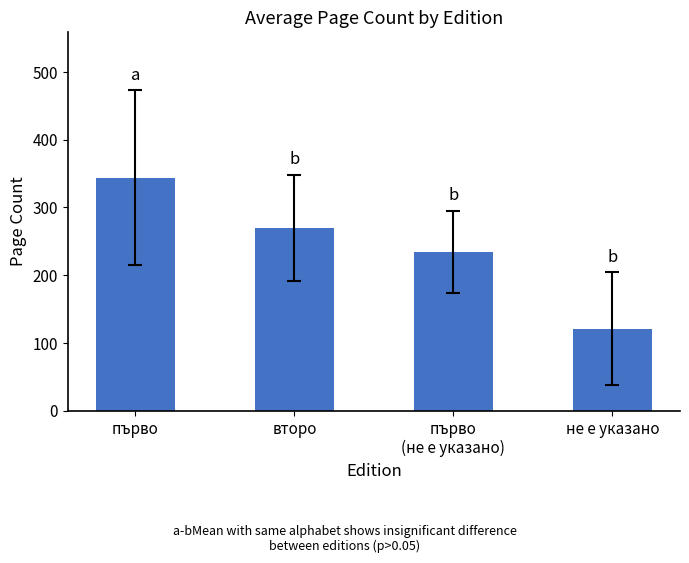

True or false: the data shows 121.0 at не е указано.

True